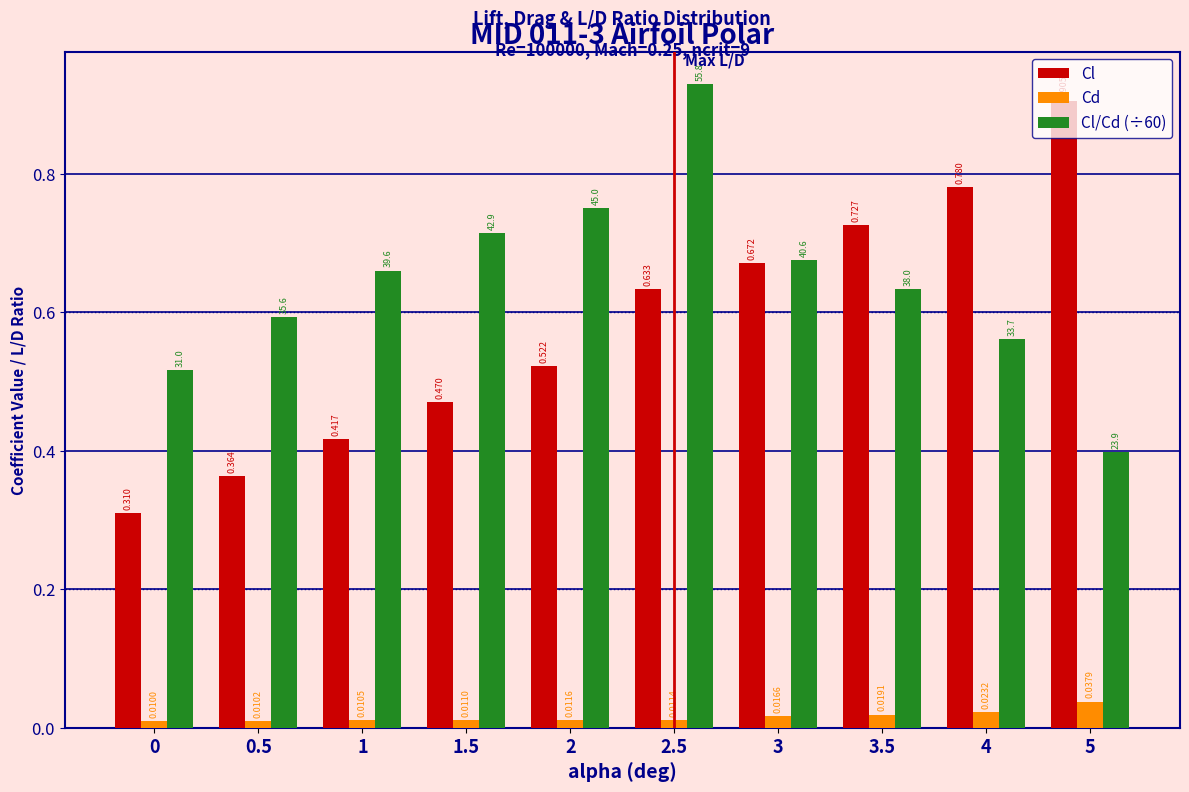

Which series changed the most between 2 and 4?

Cl